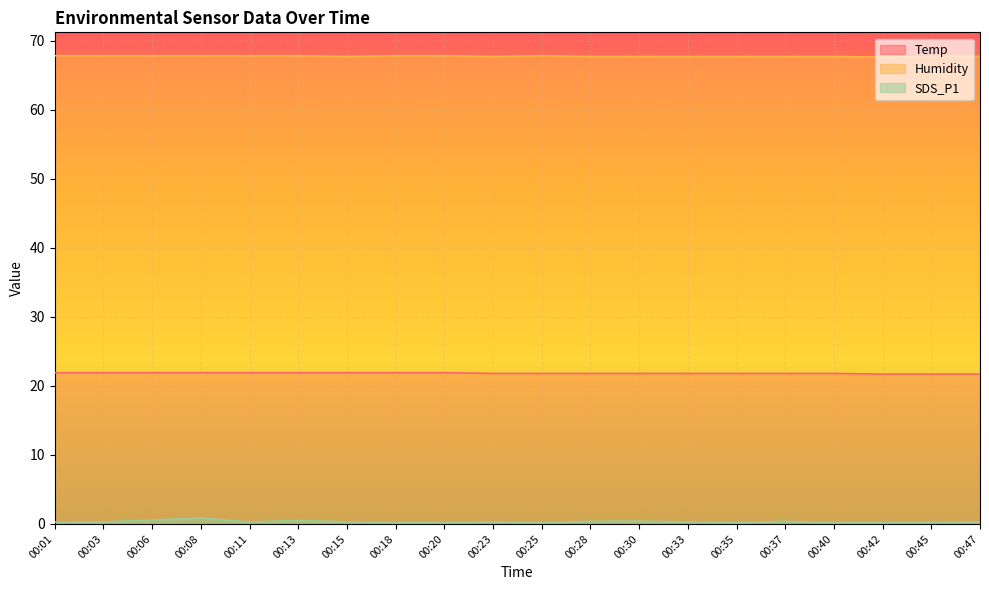

Rank the series by their average value, from highest to lowest.

Humidity, Temp, SDS_P1